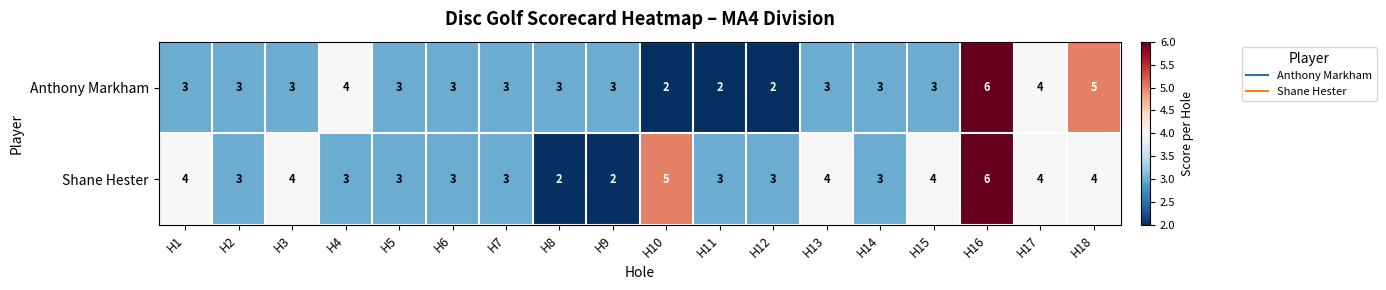

At how many categories does at least one series exceed 2?

18